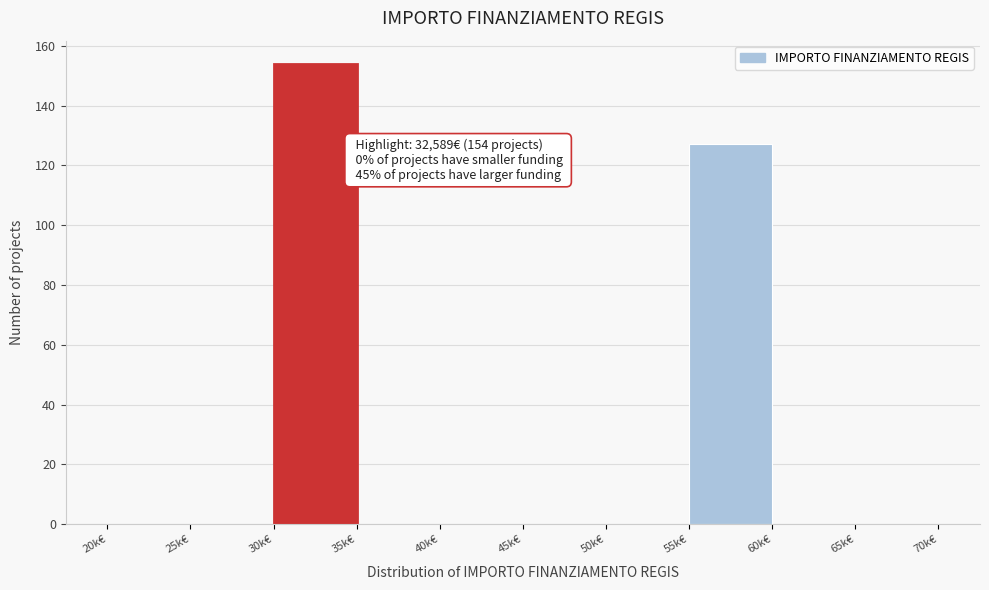

Reading left to right, list all the values displayed in this chart.

20k€=0	25k€=0	30k€=154	35k€=0	40k€=0	45k€=0	50k€=0	55k€=127	60k€=0	65k€=0